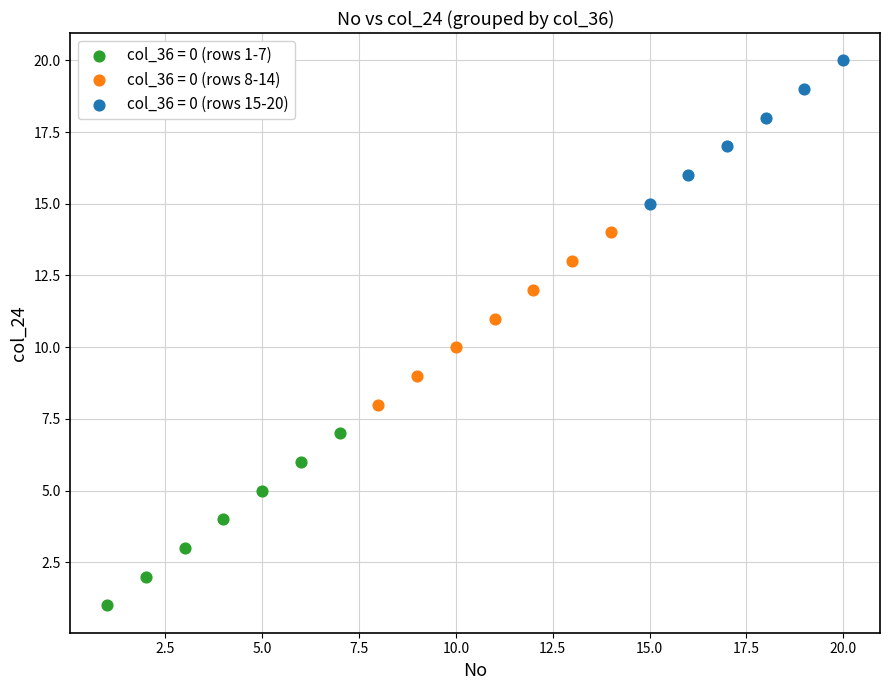

Which series contains the highest Y value?

col_36 = 0 (rows 15-20)